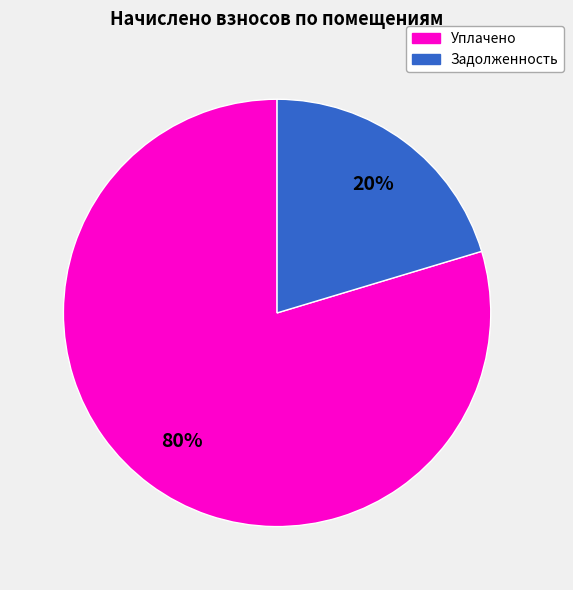

What is the largest slice in the pie chart?

Уплачено